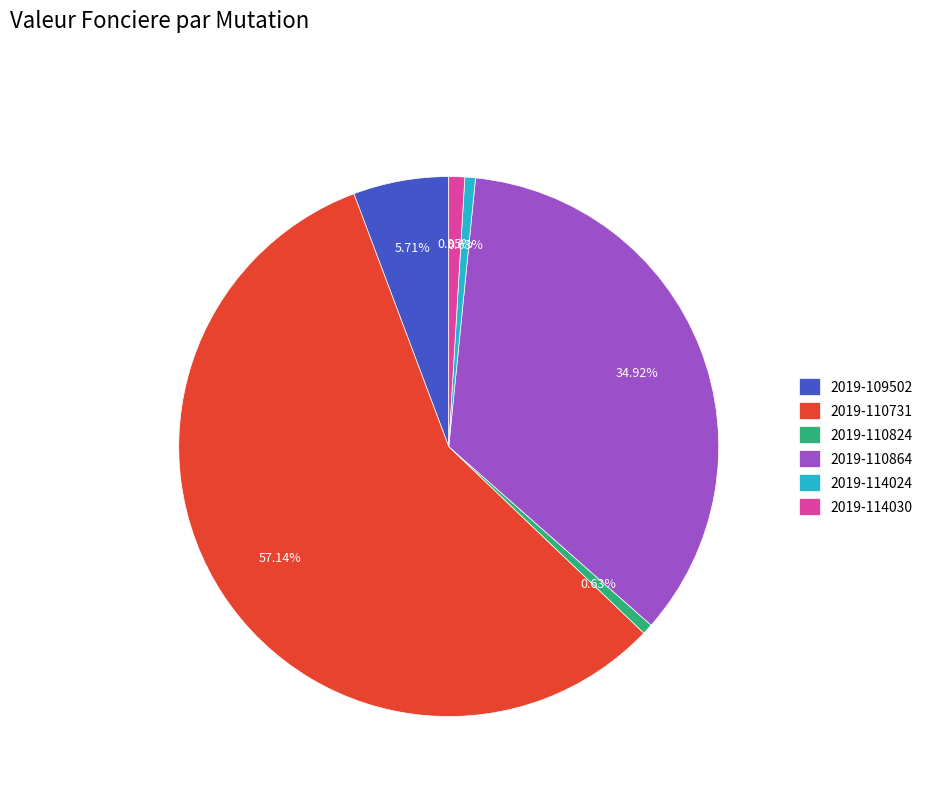

To the nearest percent, what portion does 2019-114024 represent?

1%